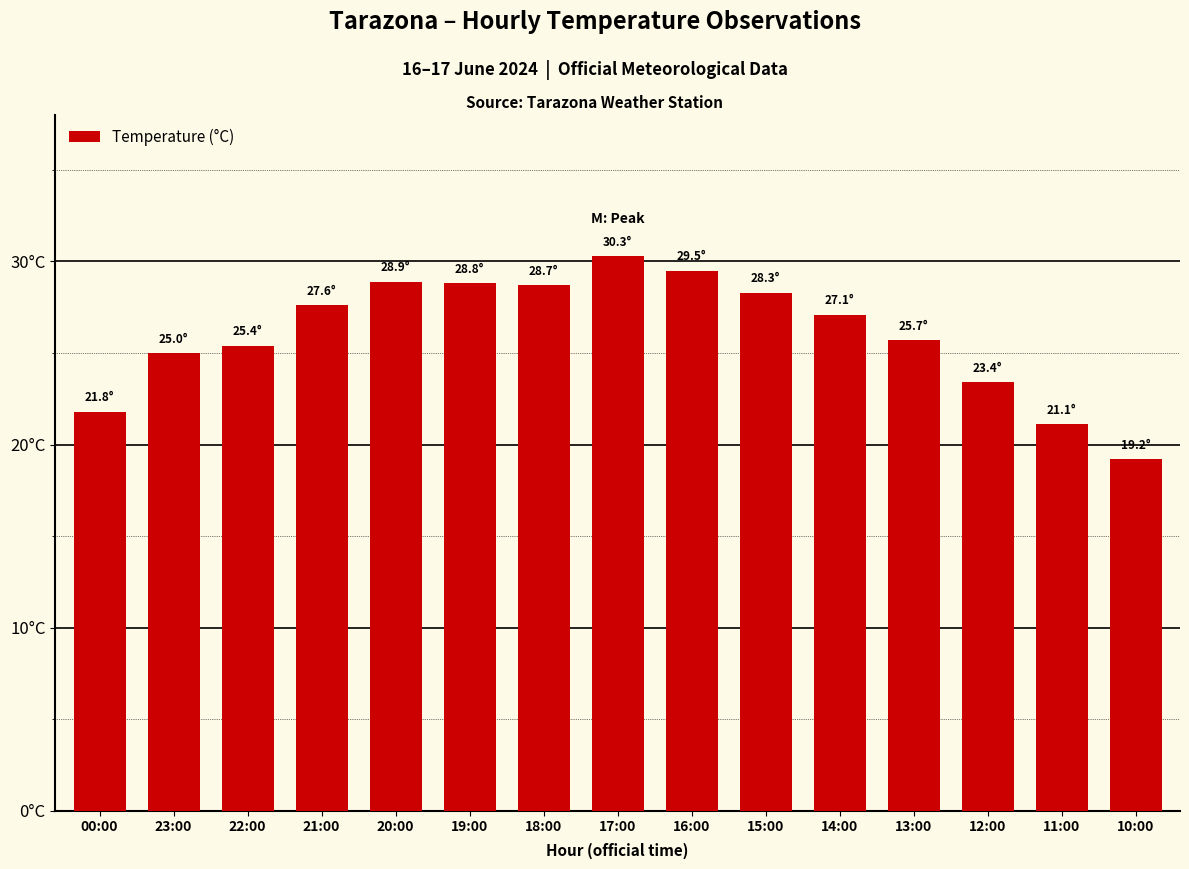

Which has a higher value, 18:00 or 20:00?

20:00